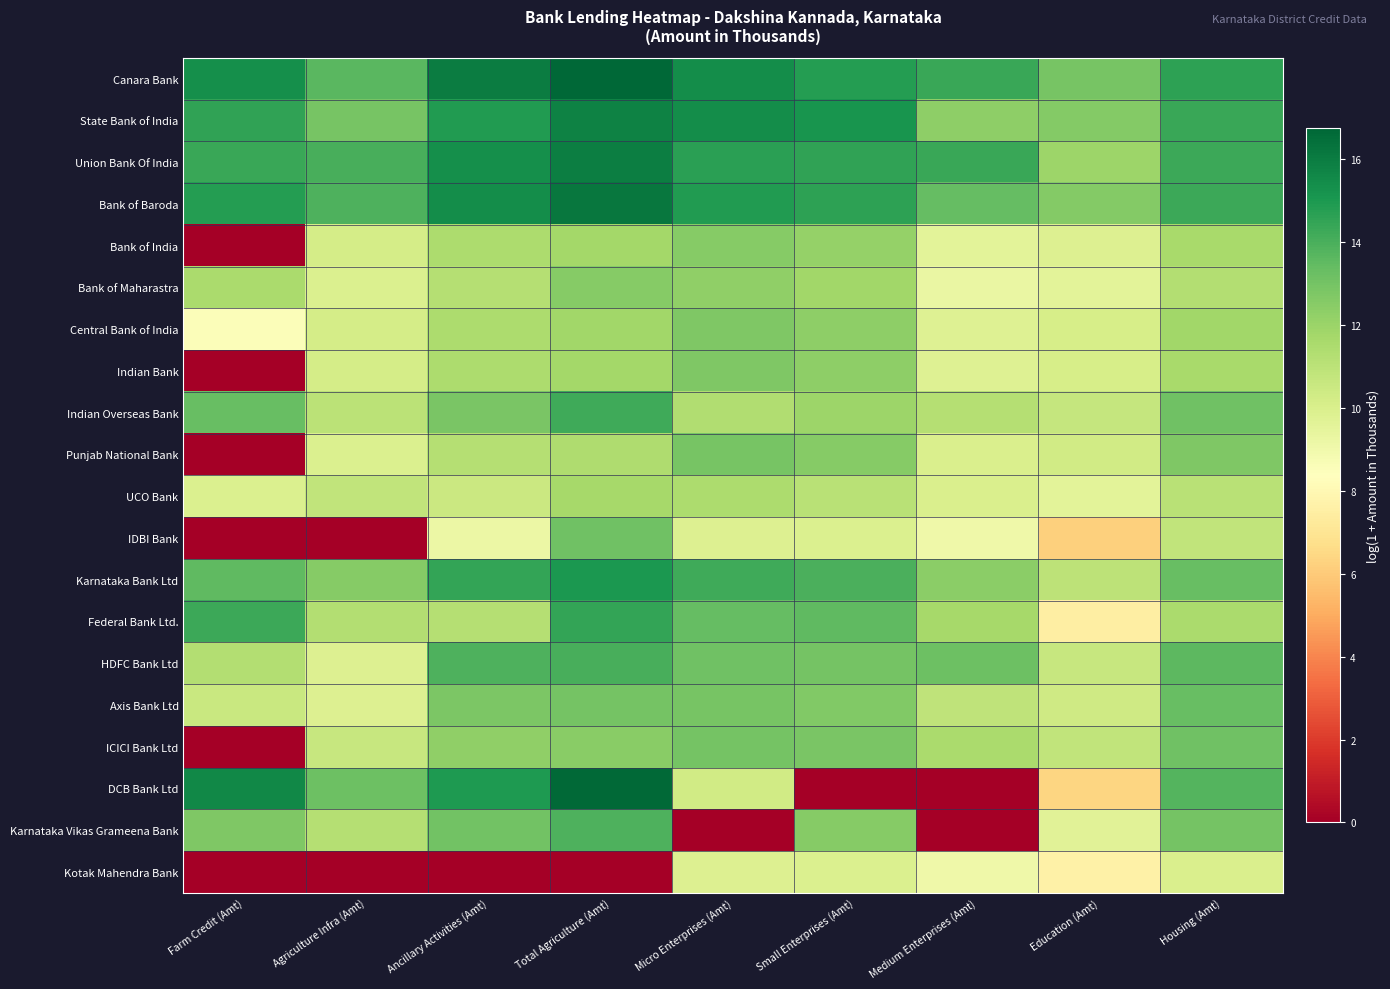

At which category does the chart reach its peak across all series?

Total Agriculture (Amt)